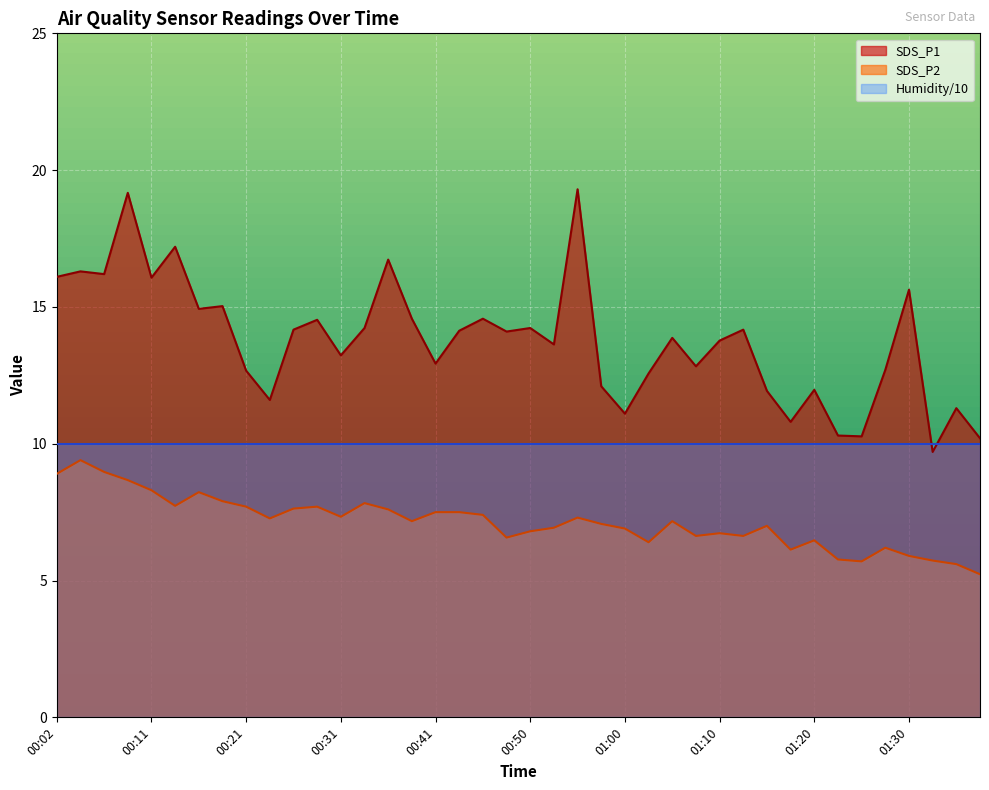

At how many categories does at least one series exceed 15?

10